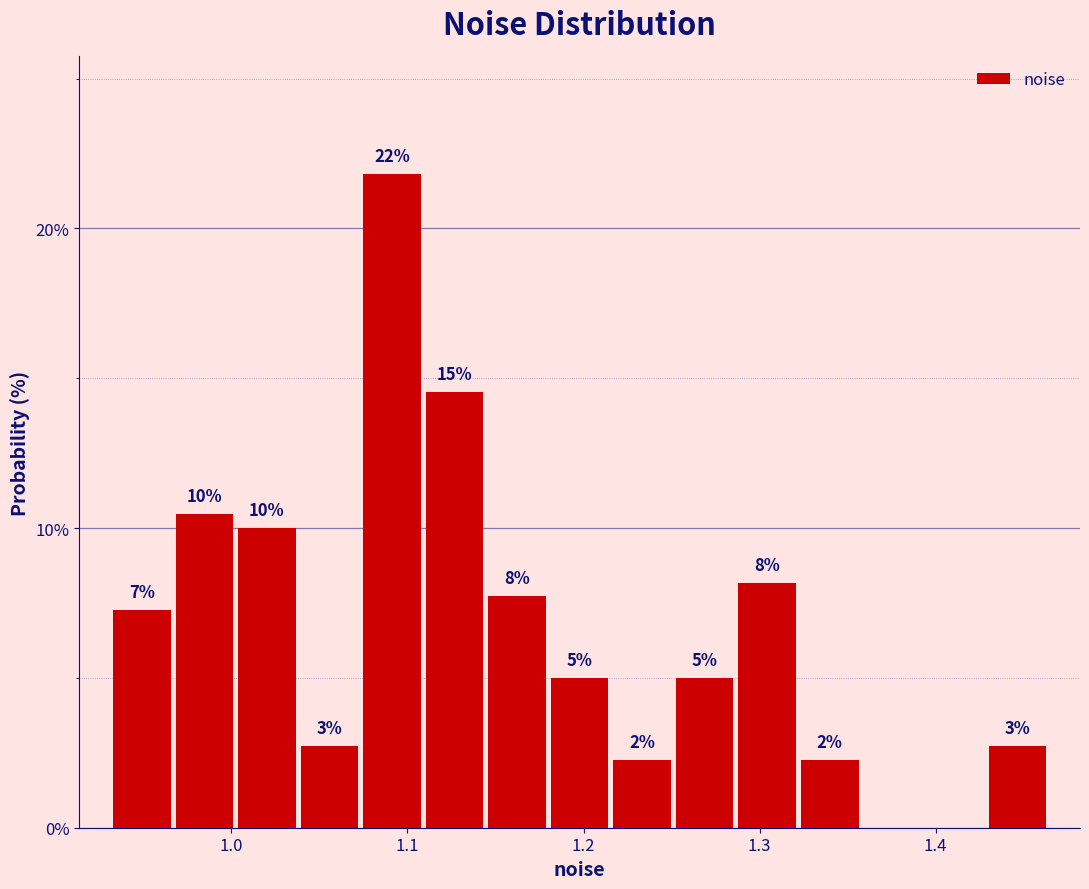

Around what value on the x-axis is the tallest bar? Give the approximate position of its centre, as read against the axis.

1.09